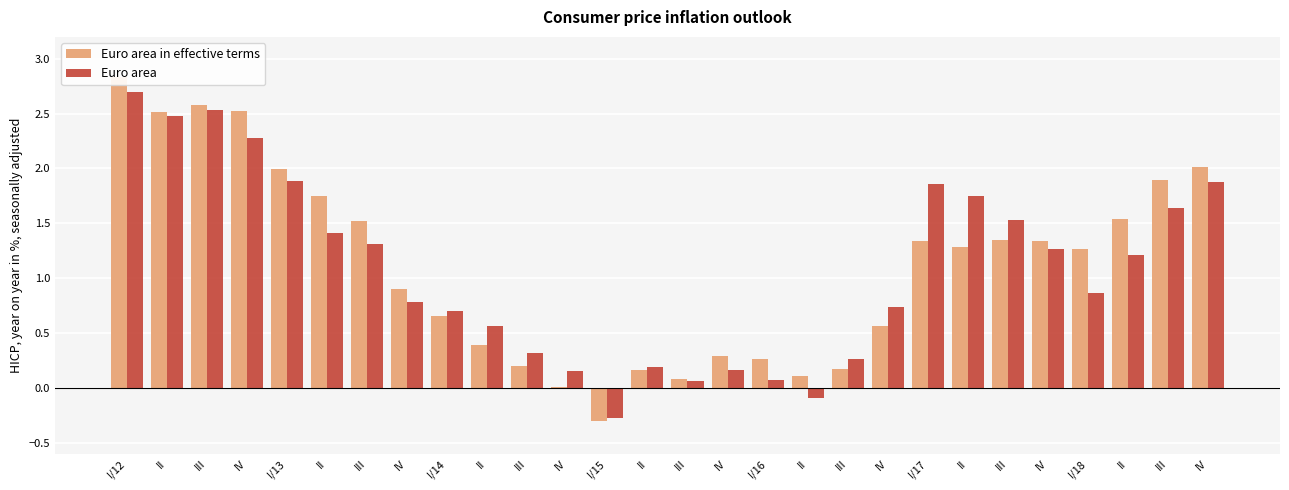

How many data points in Euro area are above 1?

14